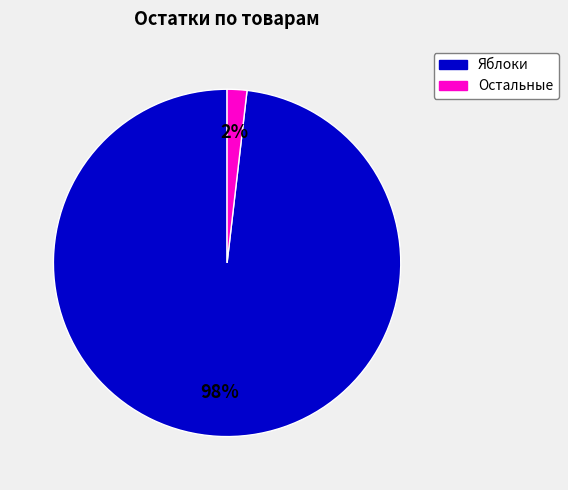

How many slices are in this pie chart?

2